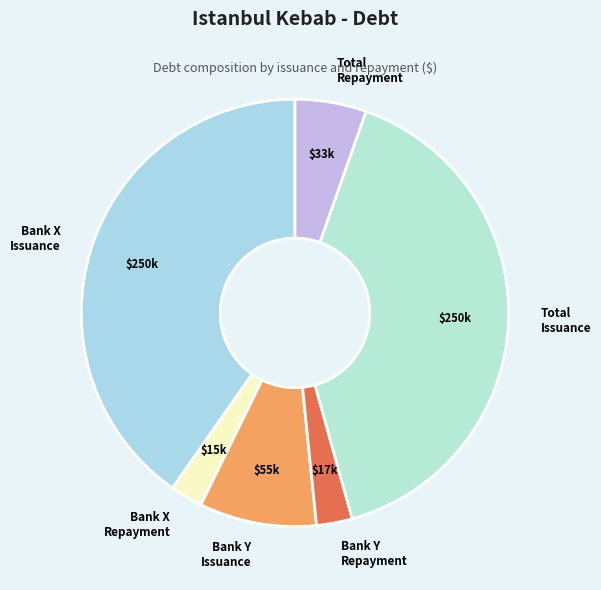

Is there any slice that represents more than half of the pie?

No